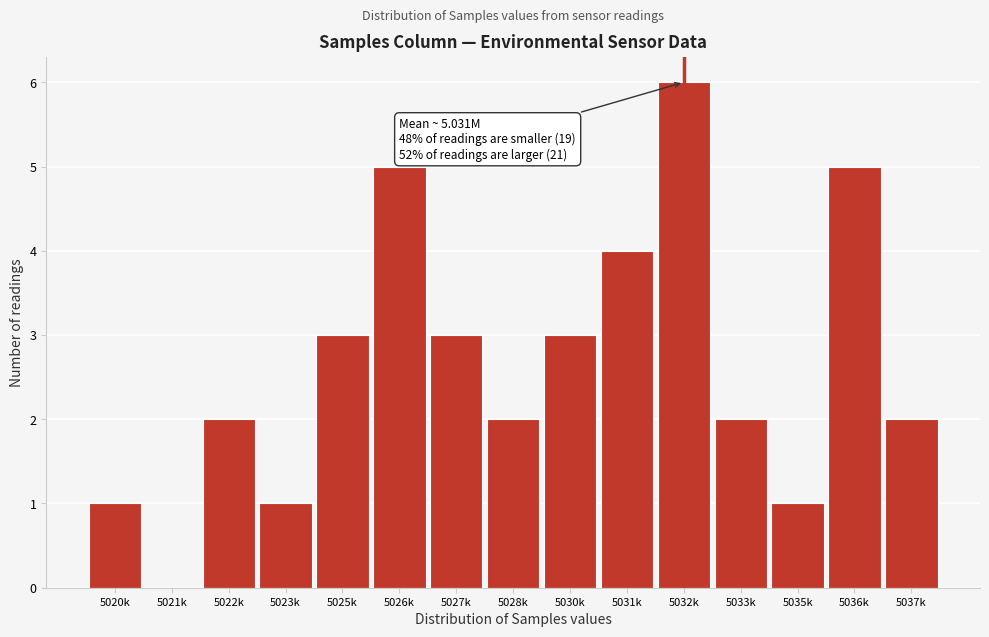

Reading left to right, transcribe all the data shown in this chart.

5020k=1	5021k=0	5022k=2	5023k=1	5025k=3	5026k=5	5027k=3	5028k=2	5030k=3	5031k=4	5032k=6	5033k=2	5035k=1	5036k=5	5037k=2